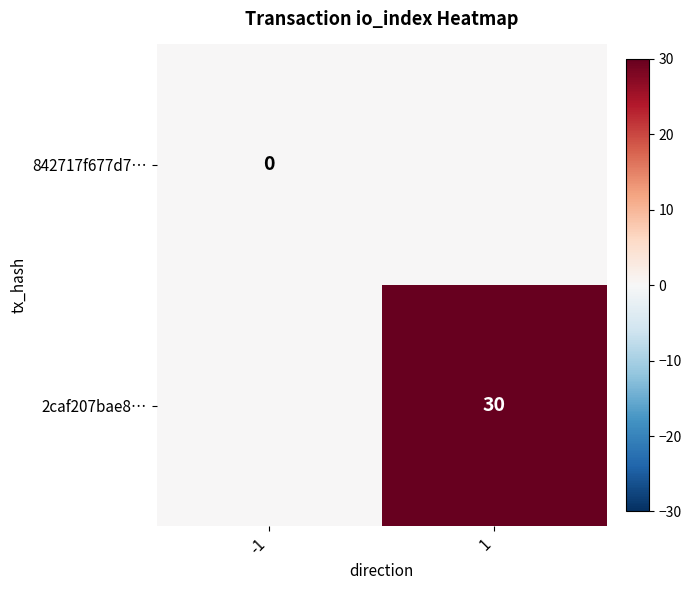

At how many categories does at least one series exceed 3?

1